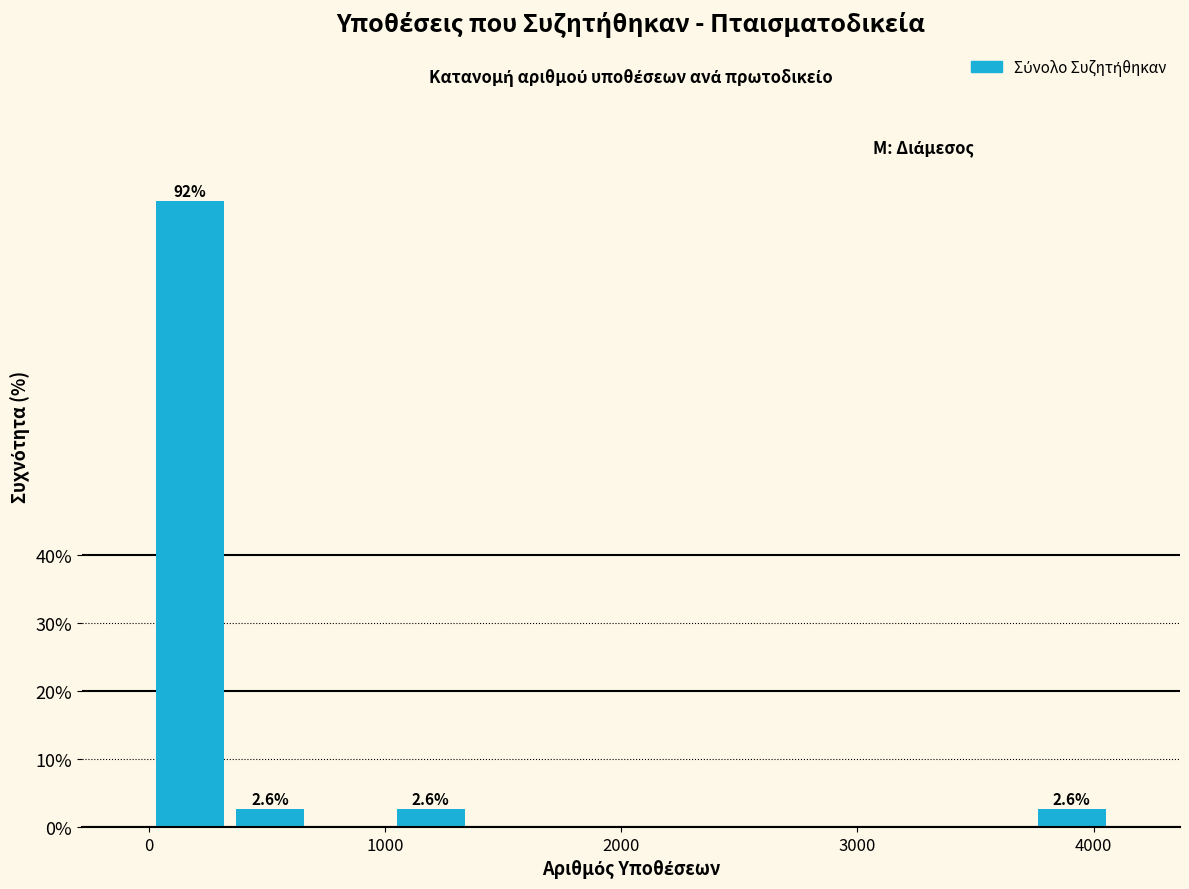

Around what value on the x-axis is the tallest bar? Give the approximate position of its centre, as read against the axis.

200